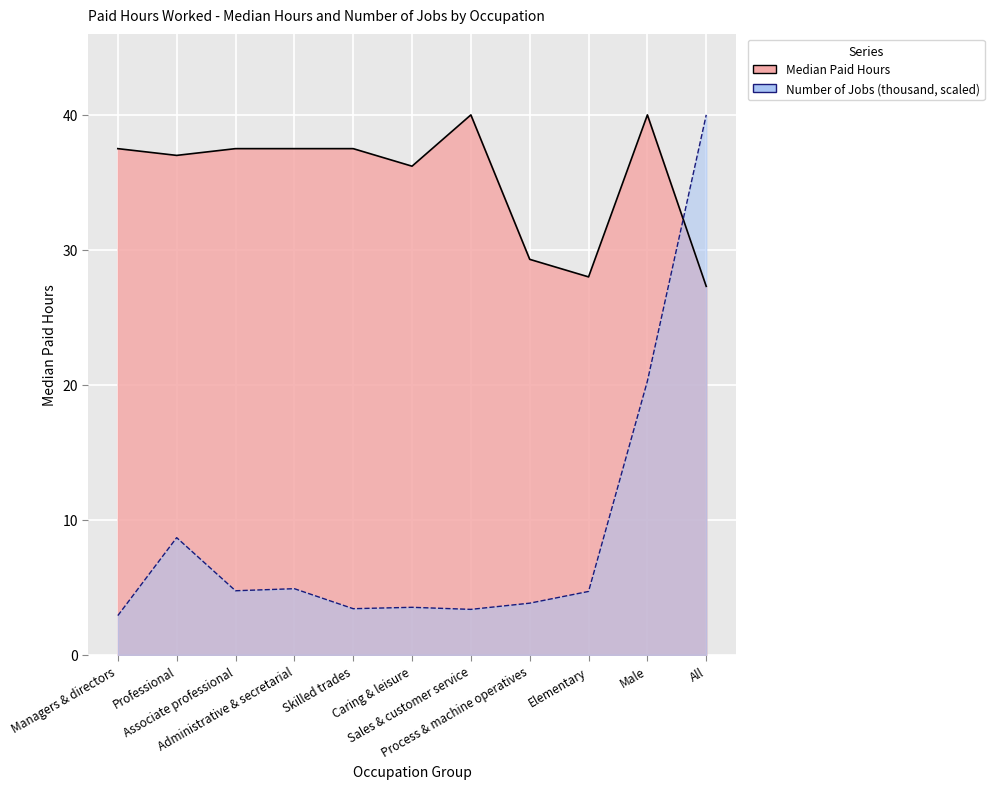

What is the value of the Number of jobs (thousand) point at the 1st from the left?

2.9